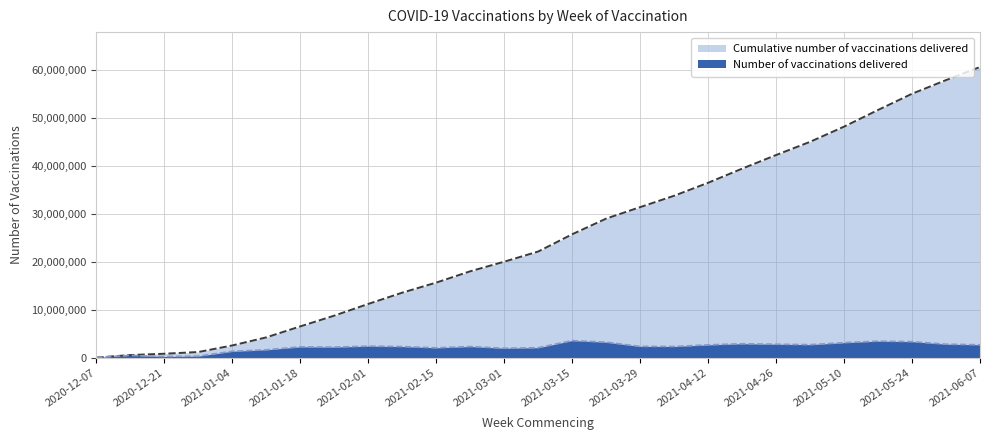

True or false: Cumulative number of vaccinations delivered has a value of 1416018 at 2020-12-21.

False